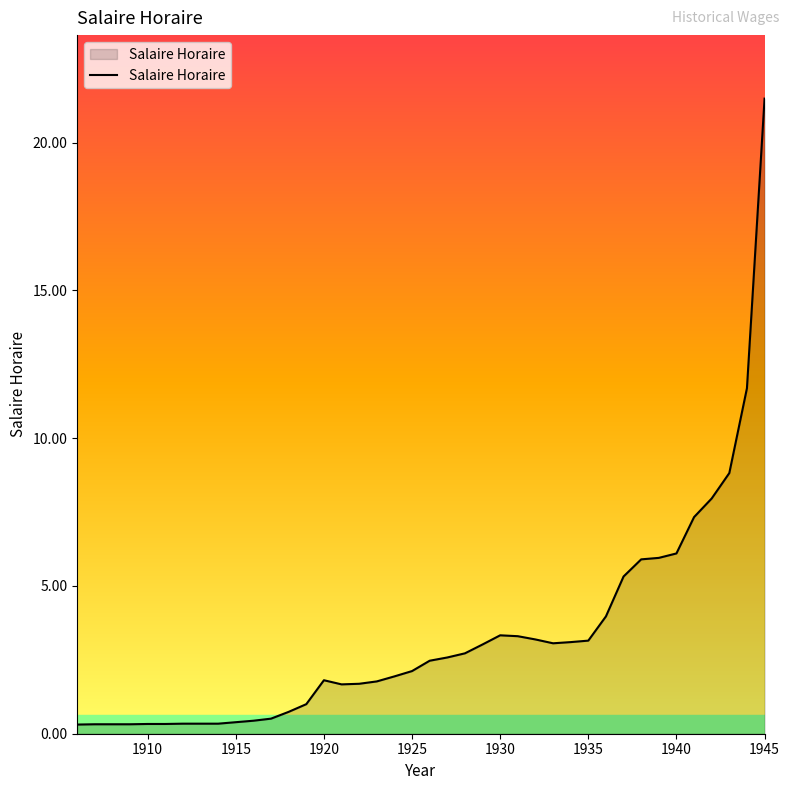

Does the chart display data point markers on the line(s)?

No